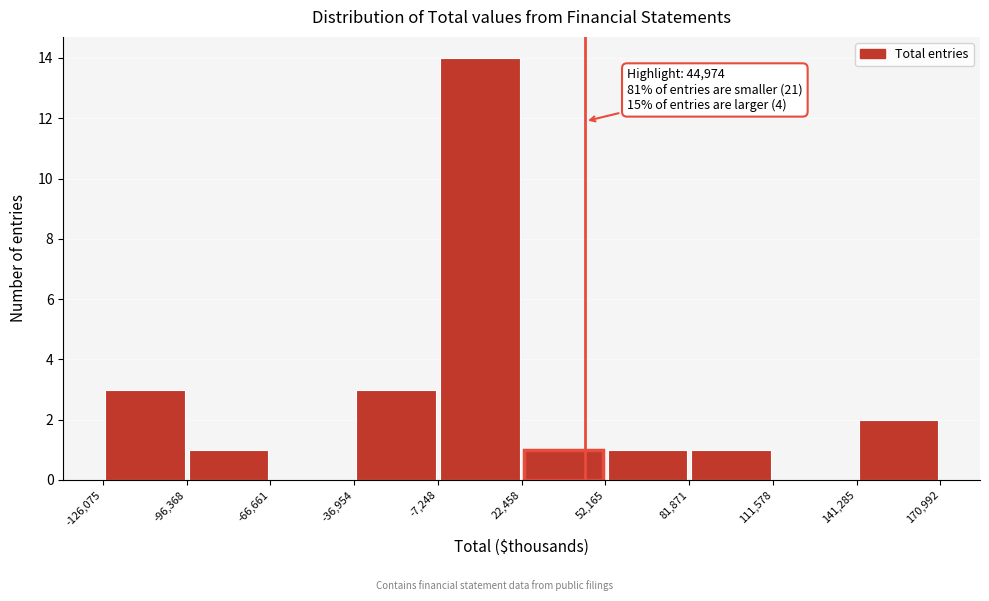

Over which range of the x-axis is the bar tallest?

-7,248 to 22,458